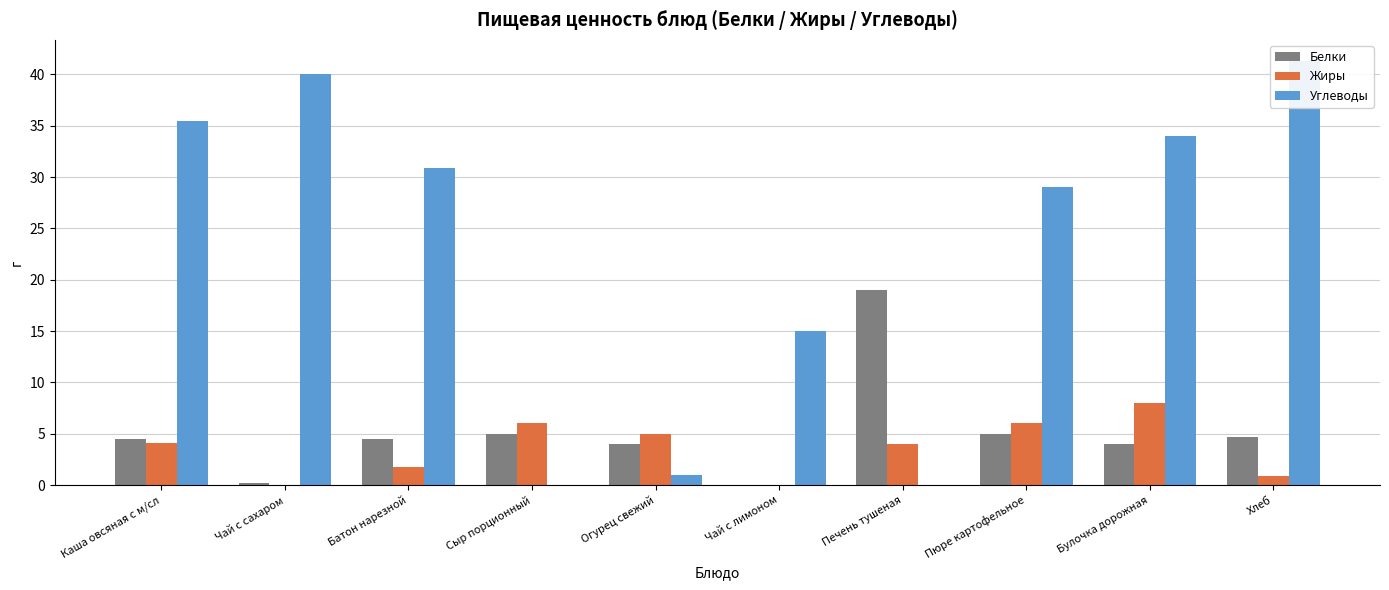

Rank the series by their maximum value, from highest to lowest.

Углеводы, Белки, Жиры